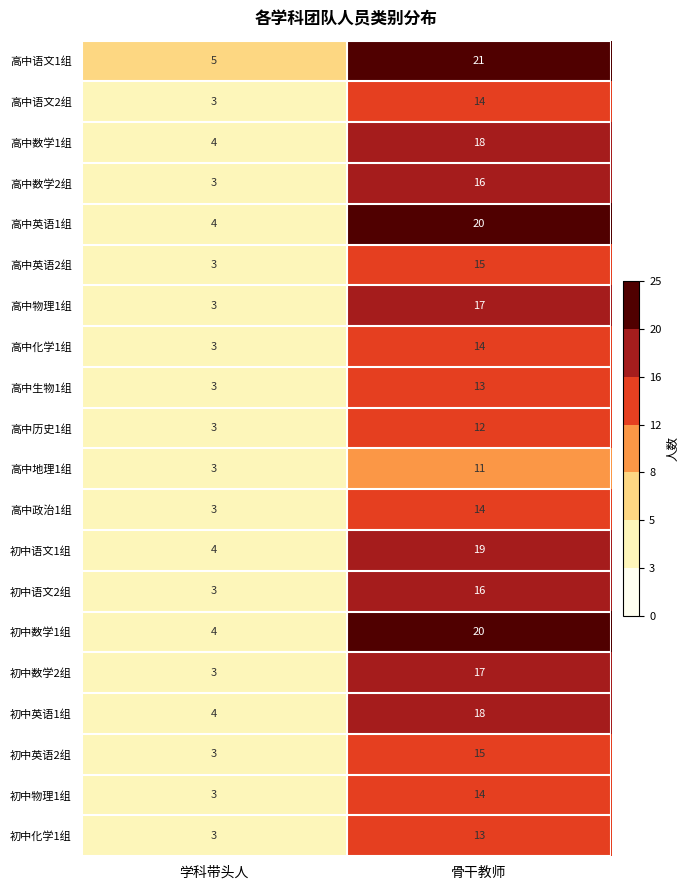

List the labels in order of 初中物理1组 value, smallest first.

学科带头人, 骨干教师